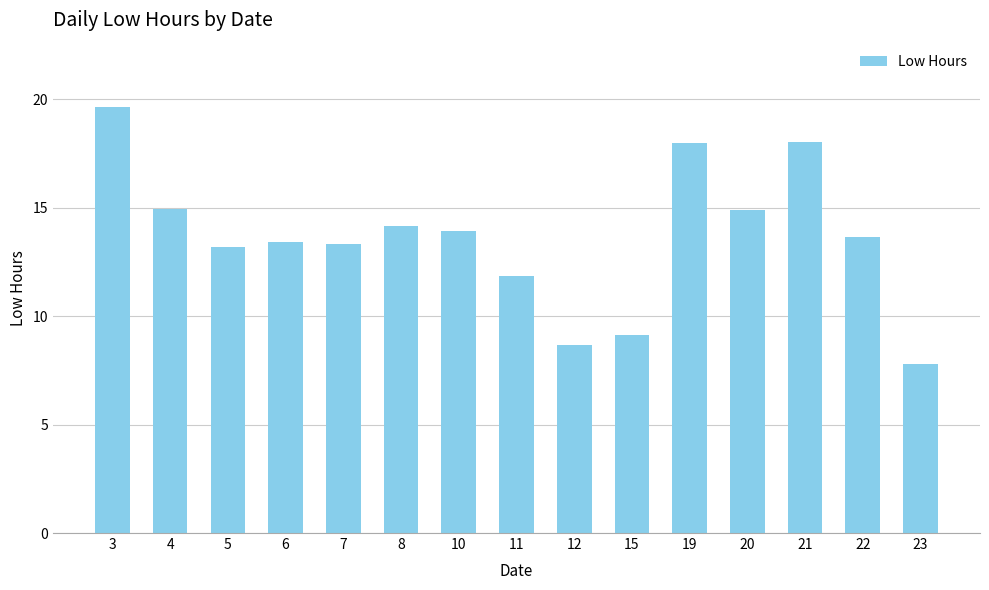

How many values are below 13?

4